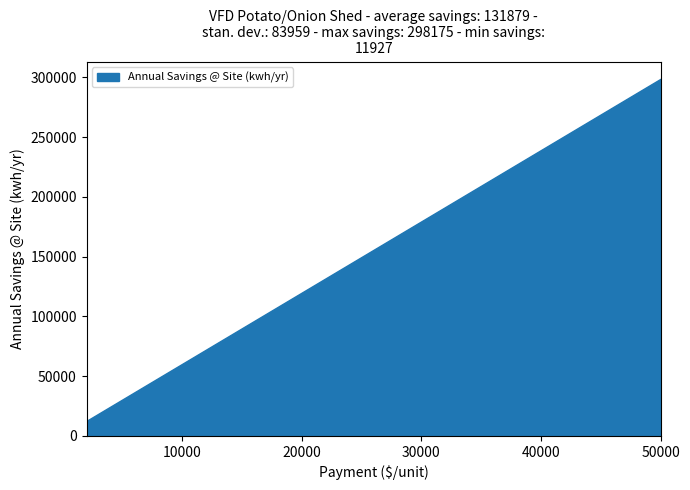

What is the difference between the maximum and minimum values?

286248